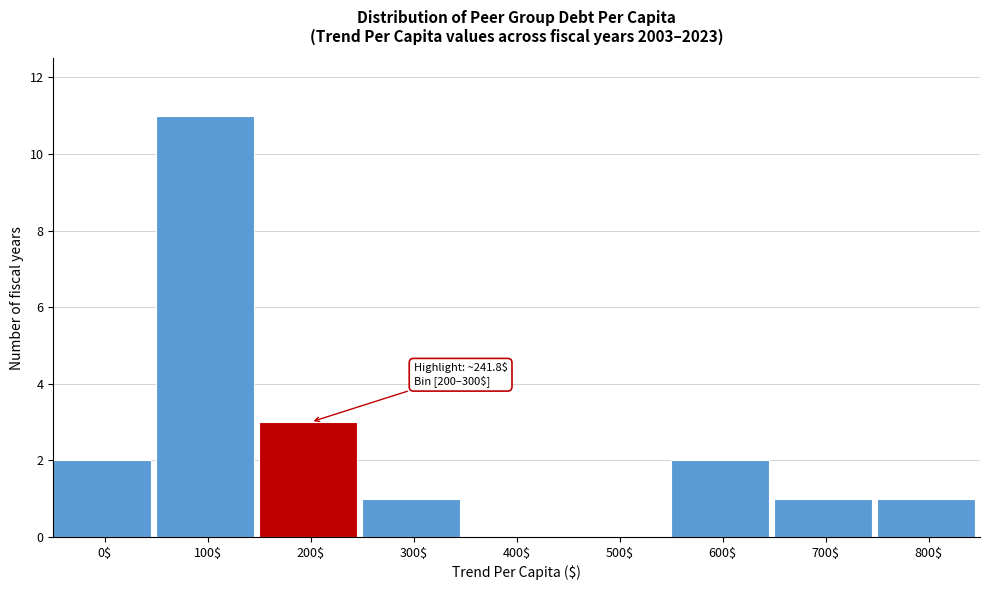

Which label corresponds to the largest value in the chart?

100$